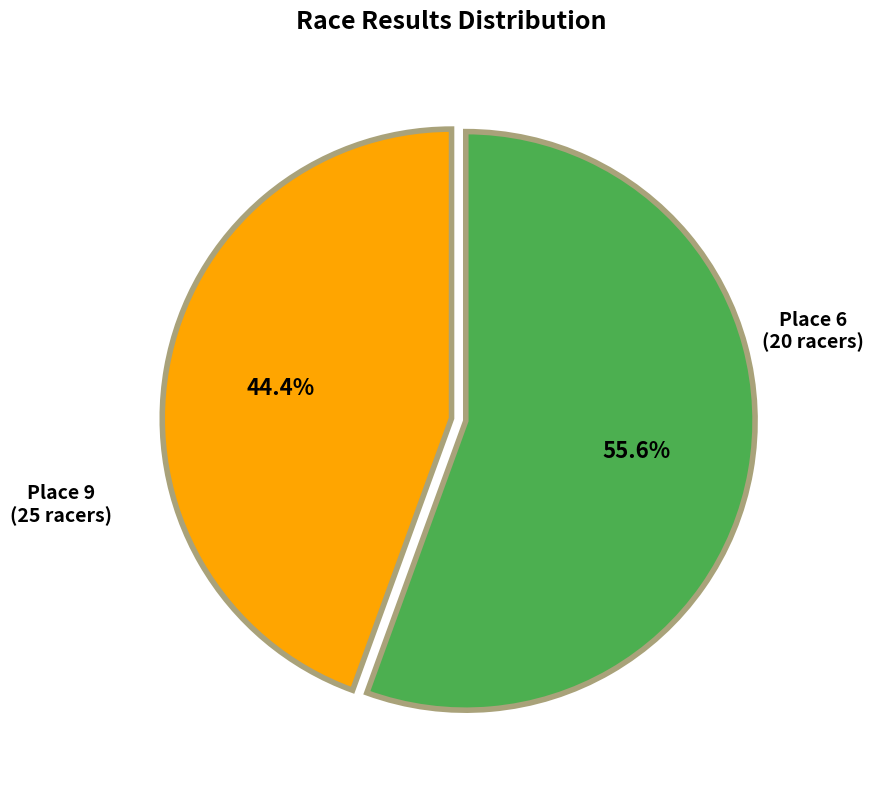

What is the change in value from Place 6 (20 racers) to Place 9 (25 racers)?

+5